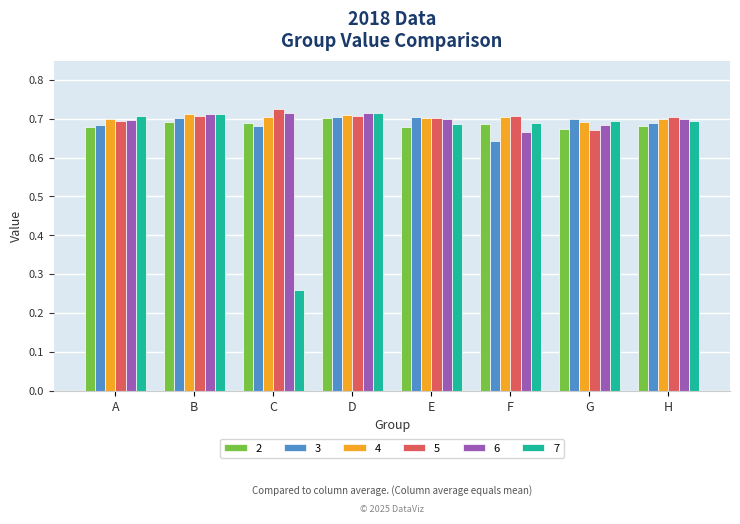

Which series changed the most between C and E?

7